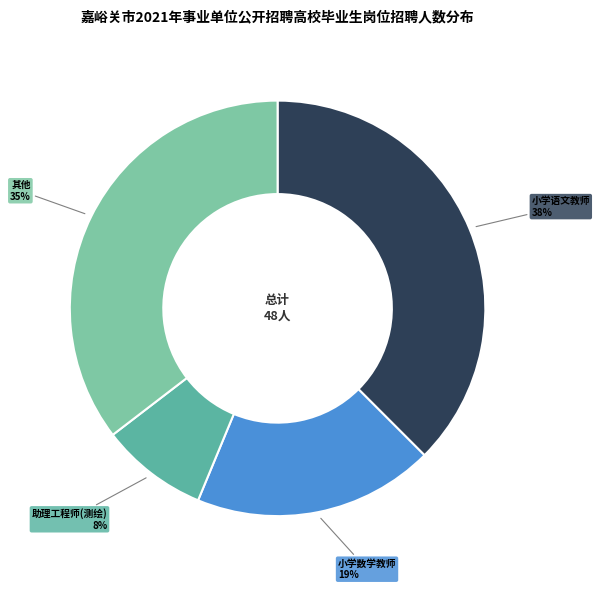

Which slice is the largest?

小学语文教师